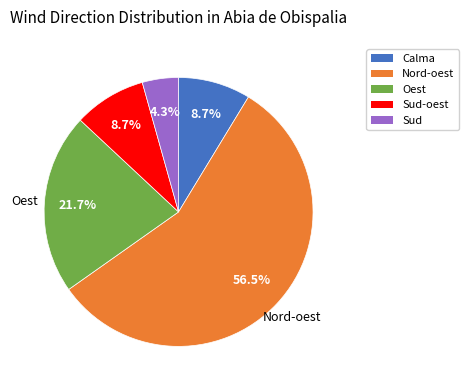

Count the number of slices in the pie.

5